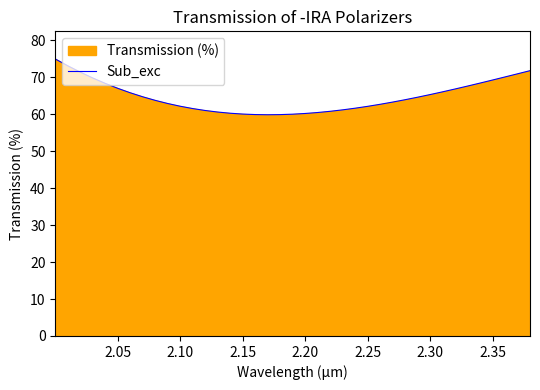

How many data points are above 63?

21